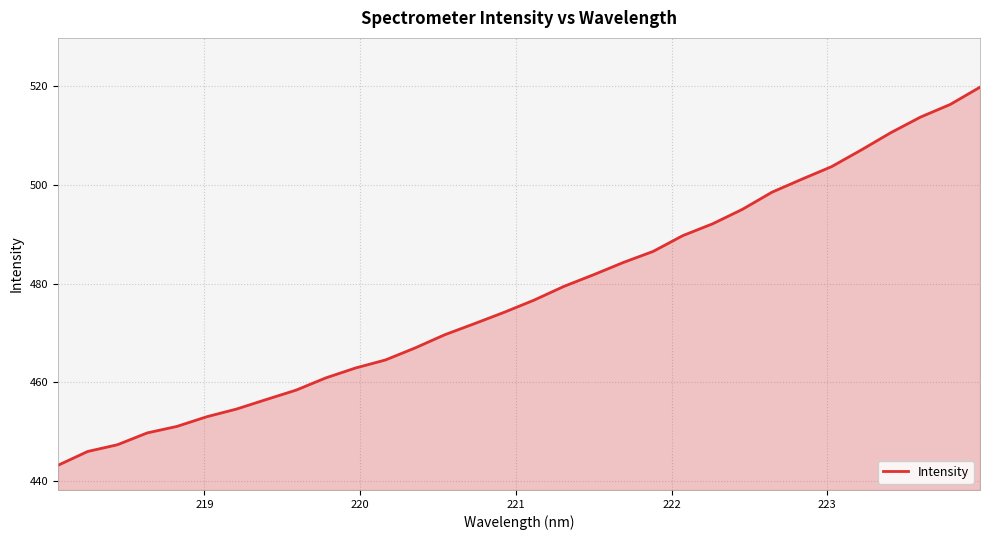

What is the greatest value displayed?

519.8